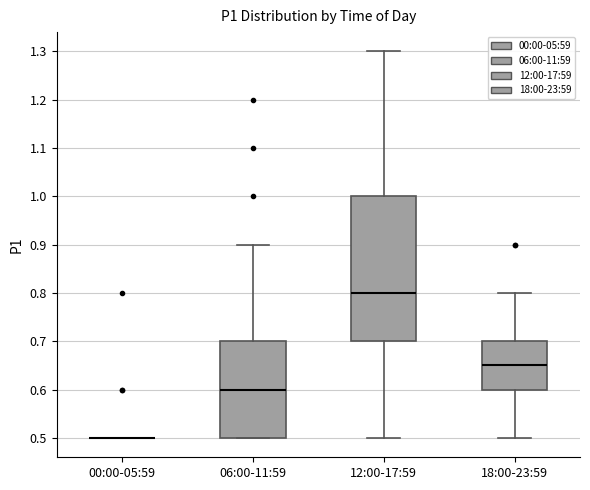

Which box is the tallest, from its lower edge to its upper edge?

12:00-17:59